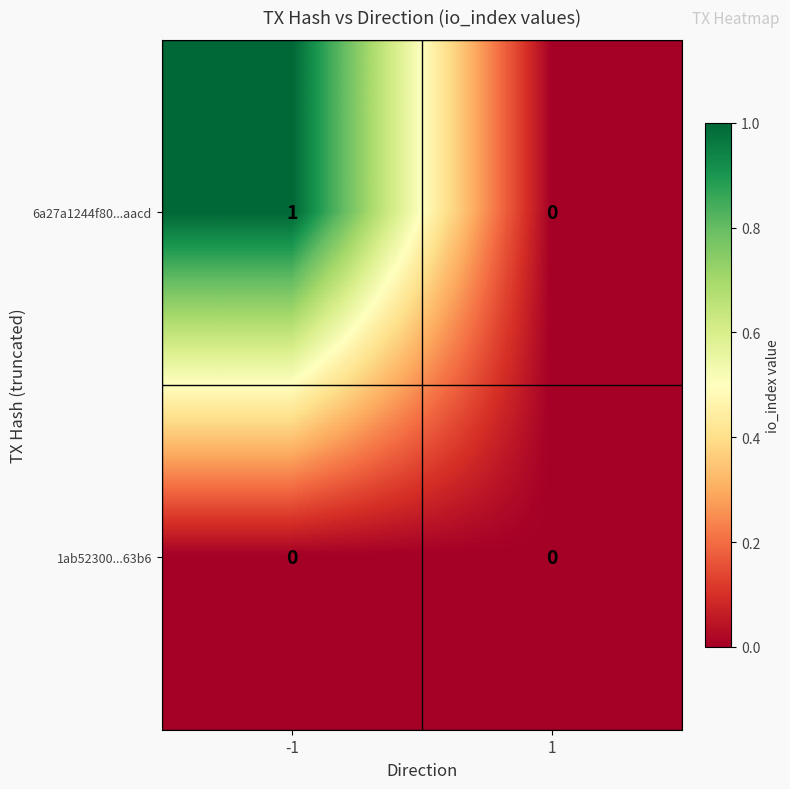

Which series changed the most between -1 and 1?

6a27a1244f80...aacd